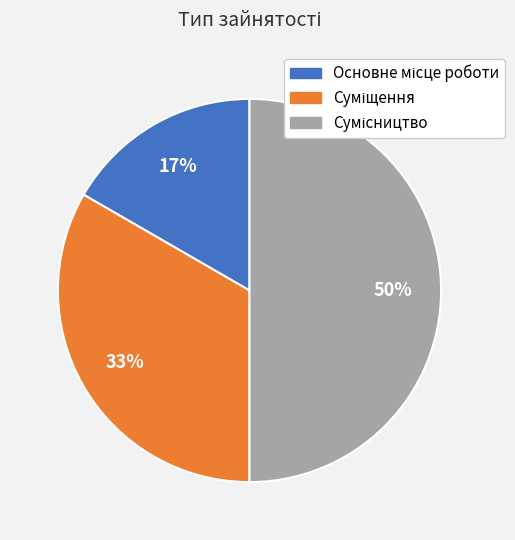

What portion of the pie excludes Основне місце роботи?

83.3%